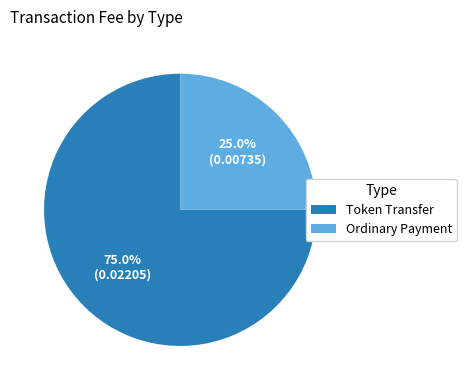

Which category has the smallest portion of the pie?

Ordinary Payment